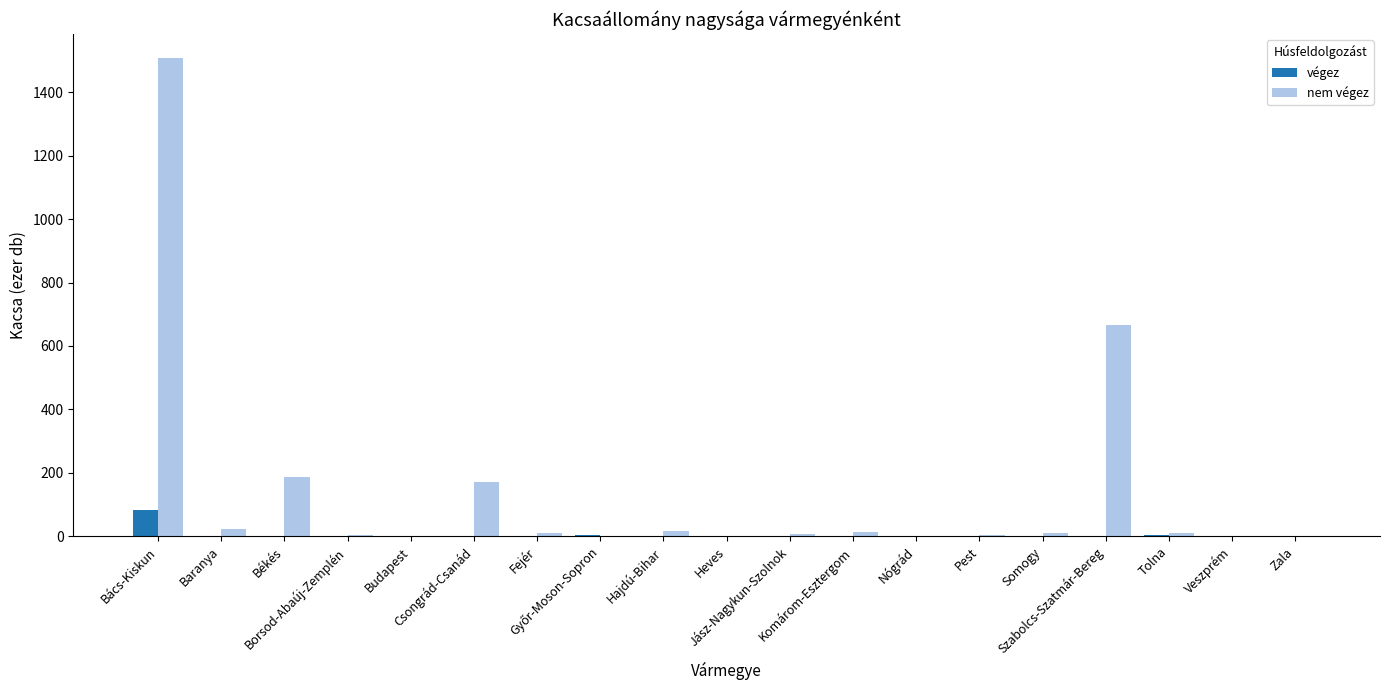

How many groups of bars are there?

19